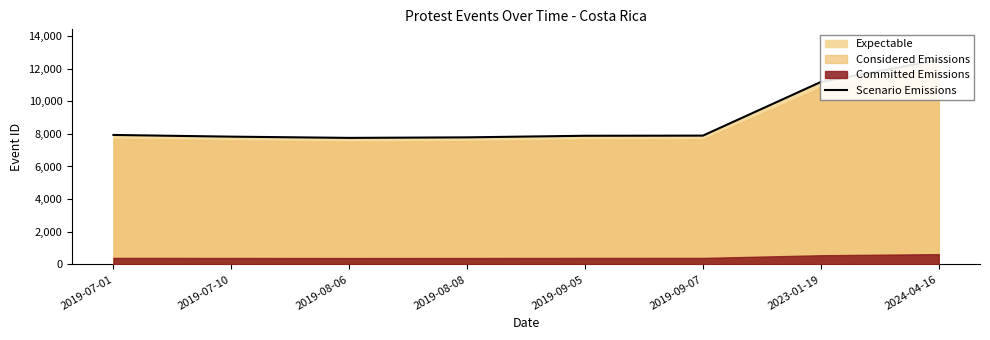

Reading right to left, what are all the values shown in this chart?

12528	11181	7892	7883	7786	7753	7829	7933